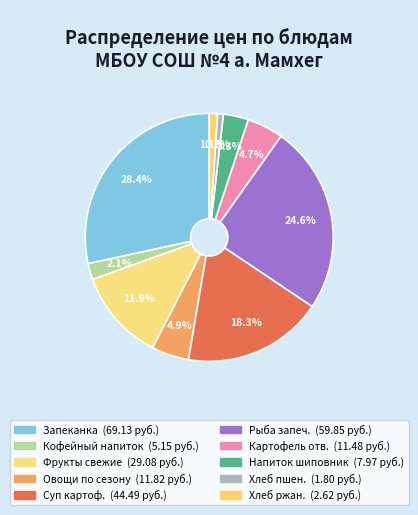

How many segments does this pie chart have?

10